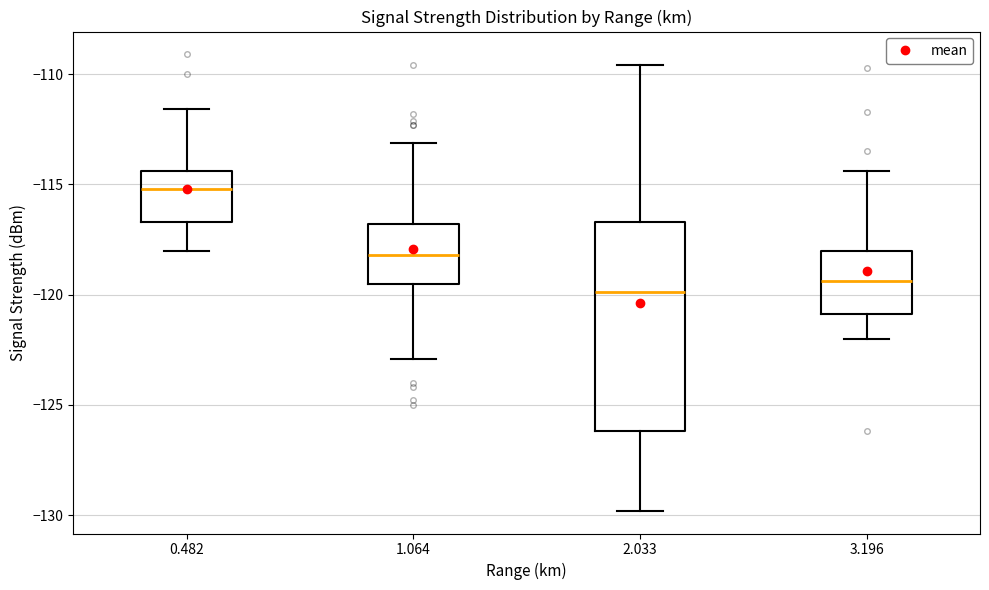

Comparing the boxes themselves (not the whiskers), which one is the tallest?

2.033